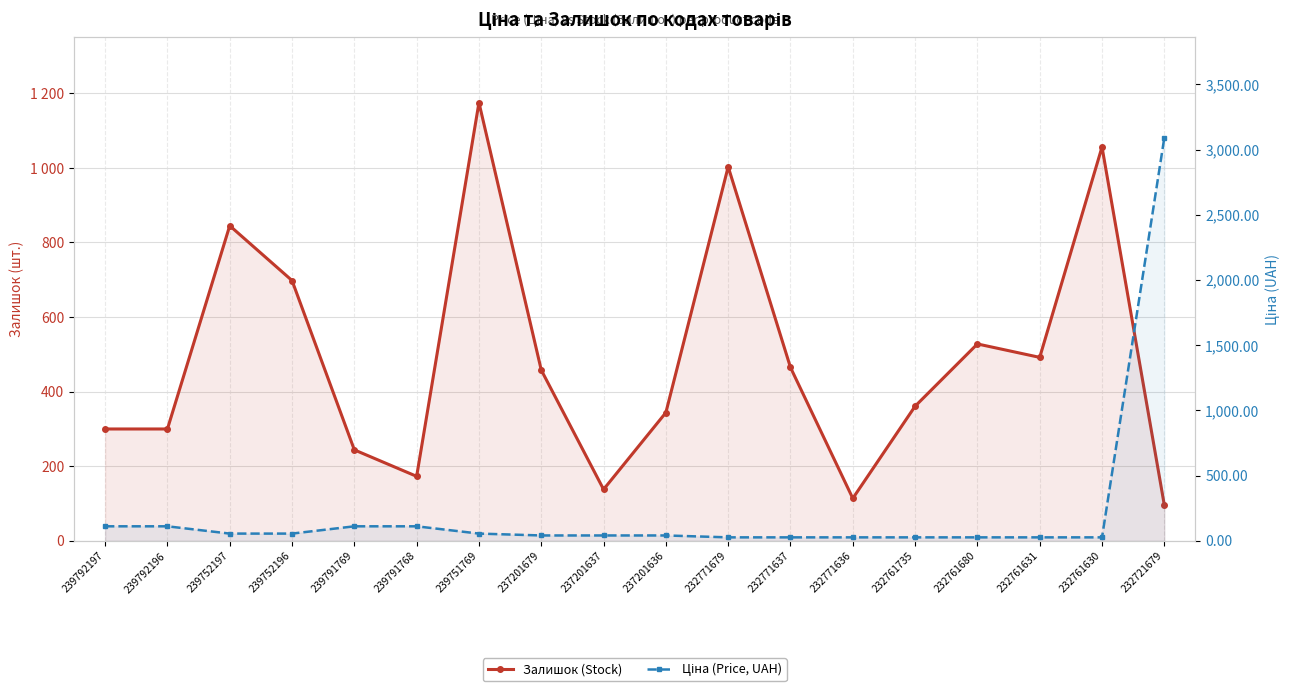

What is the sum of the Залишок (Stock) values at 237201679 and 239751769?

1633.0